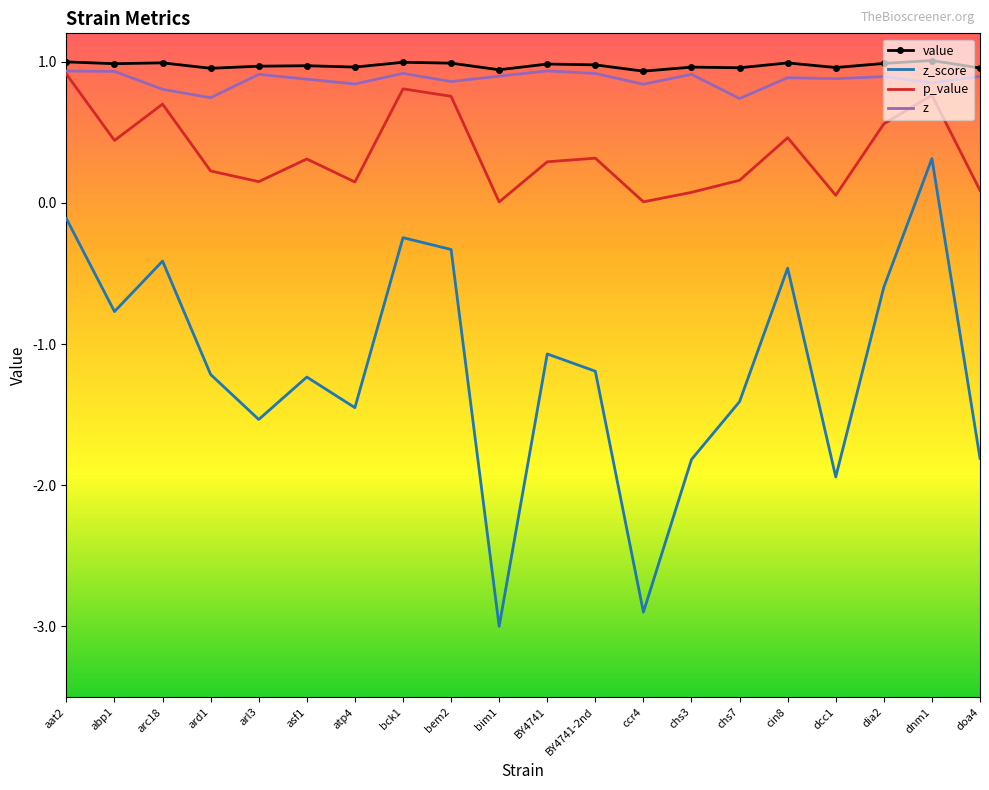

What is the maximum value for p_value?

0.9